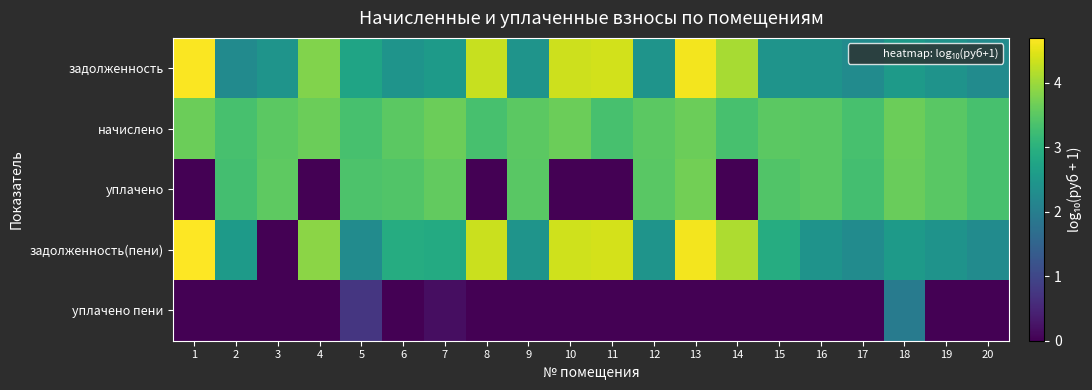

Which series changed the most between 14 and 16?

уплачено